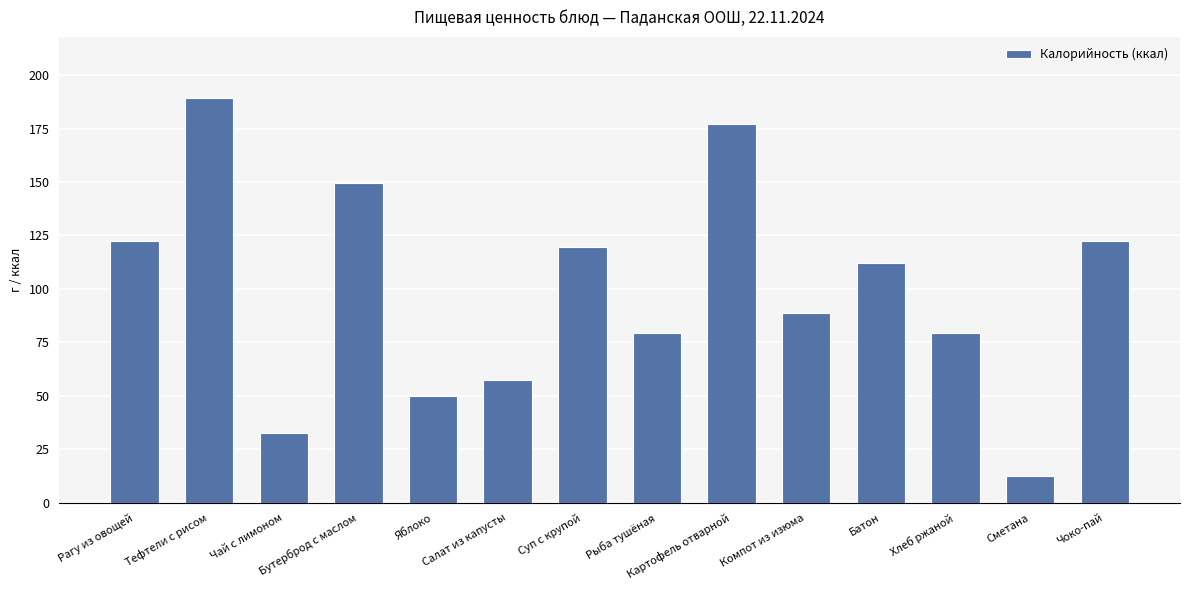

Which category has the highest value across all series?

Тефтели с рисом